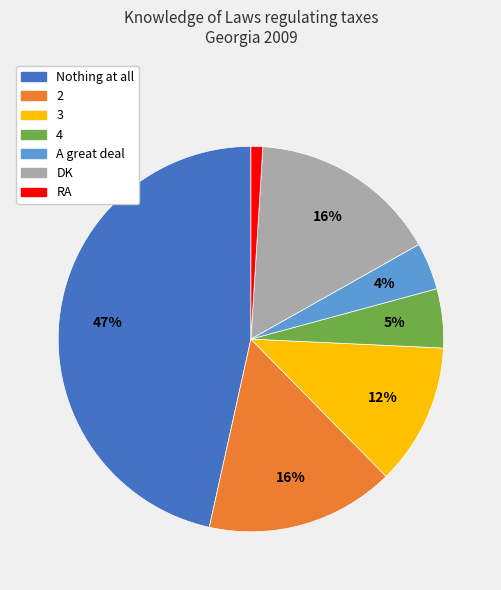

Does 4 account for over 50% of the chart?

No